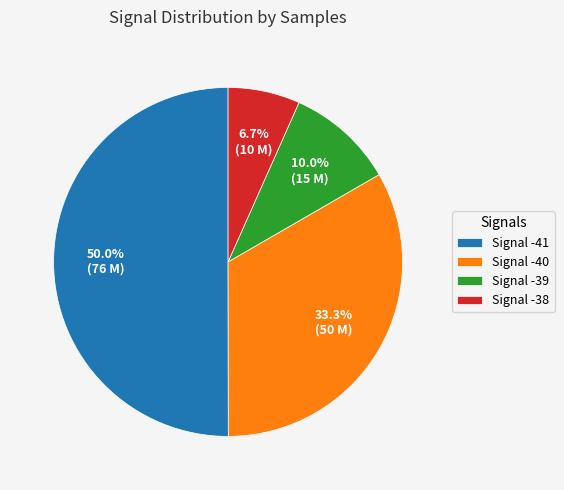

Between Signal -38 and Signal -39, which is larger?

Signal -39